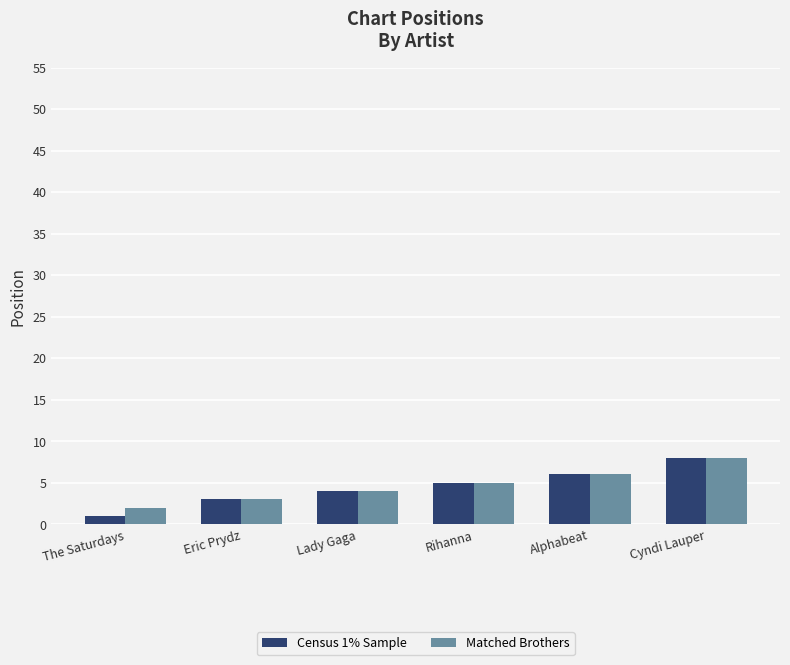

List the labels in order of Matched Brothers value, smallest first.

The Saturdays, Eric Prydz, Lady Gaga, Rihanna, Alphabeat, Cyndi Lauper